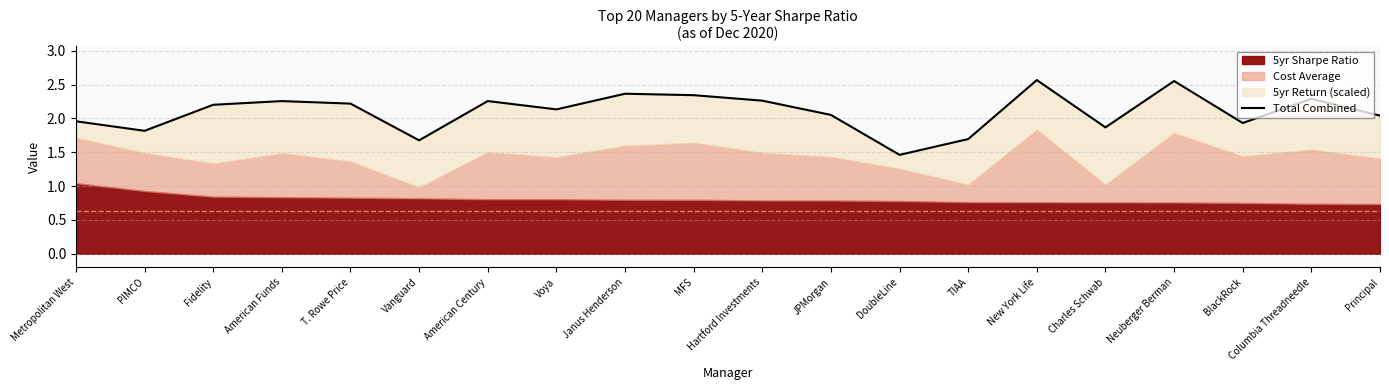

Does the chart display data point markers on the line(s)?

No